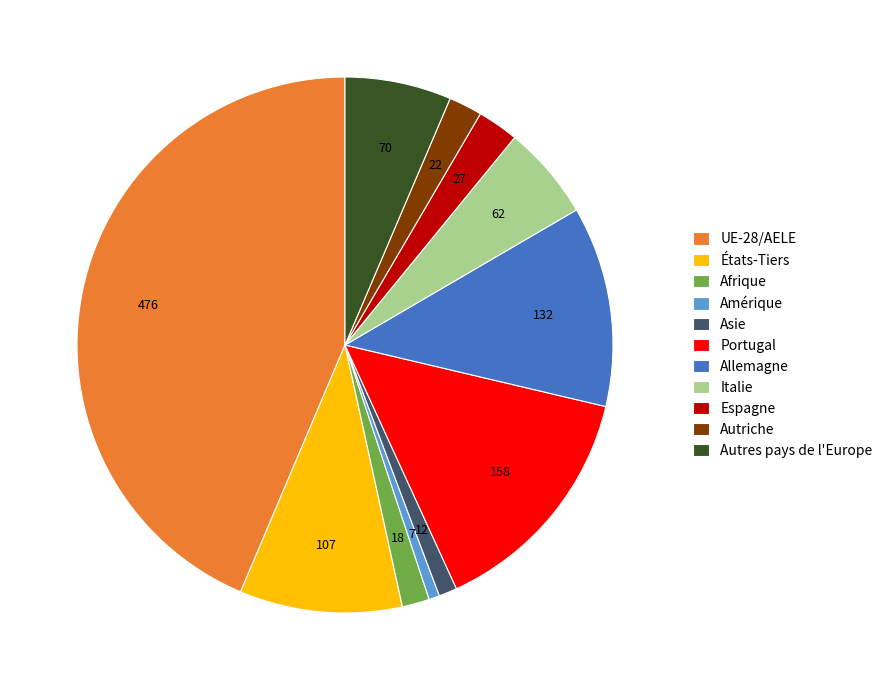

Is Italie the majority of the pie?

No